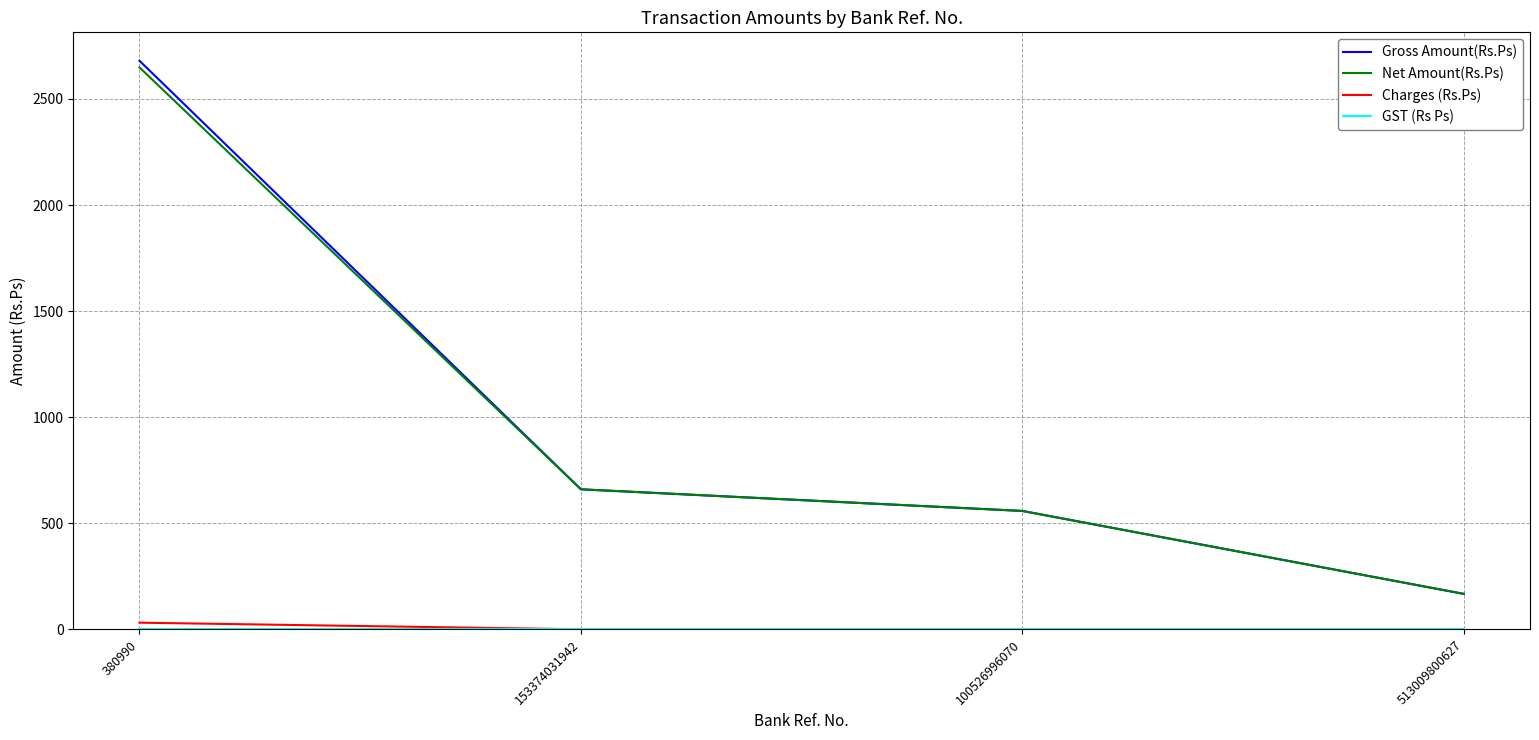

Is this an area chart (filled region under the line)?

No